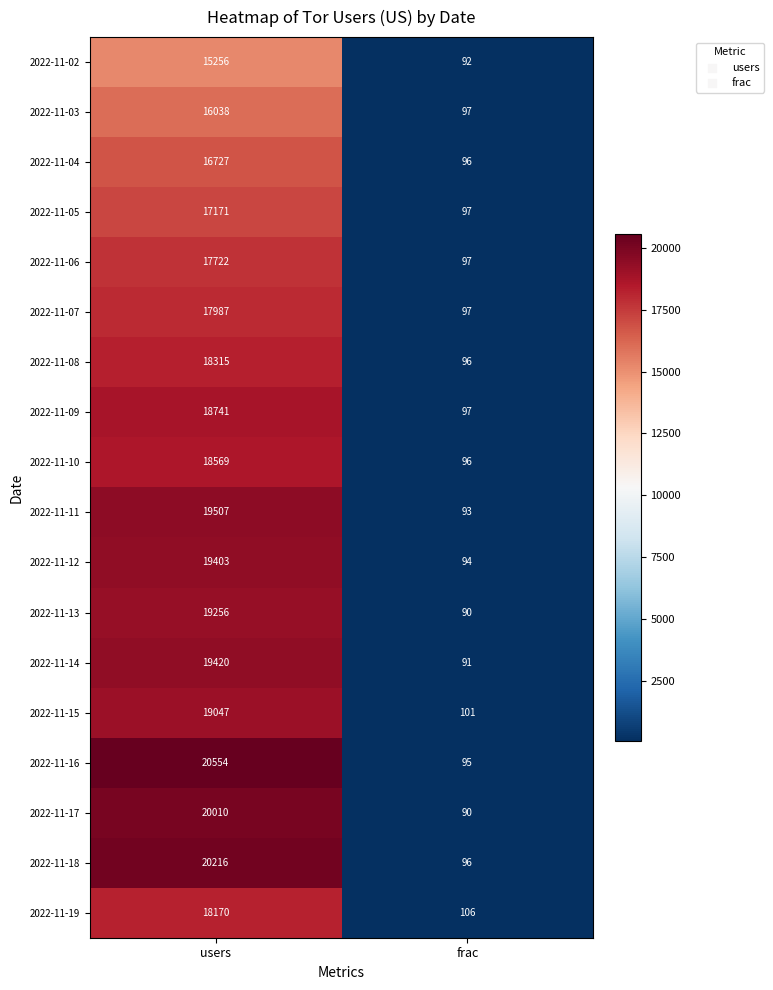

List the series in order of their peak value, highest first.

2022-11-16, 2022-11-18, 2022-11-17, 2022-11-11, 2022-11-14, 2022-11-12, 2022-11-13, 2022-11-15, 2022-11-09, 2022-11-10, 2022-11-08, 2022-11-19, 2022-11-07, 2022-11-06, 2022-11-05, 2022-11-04, 2022-11-03, 2022-11-02